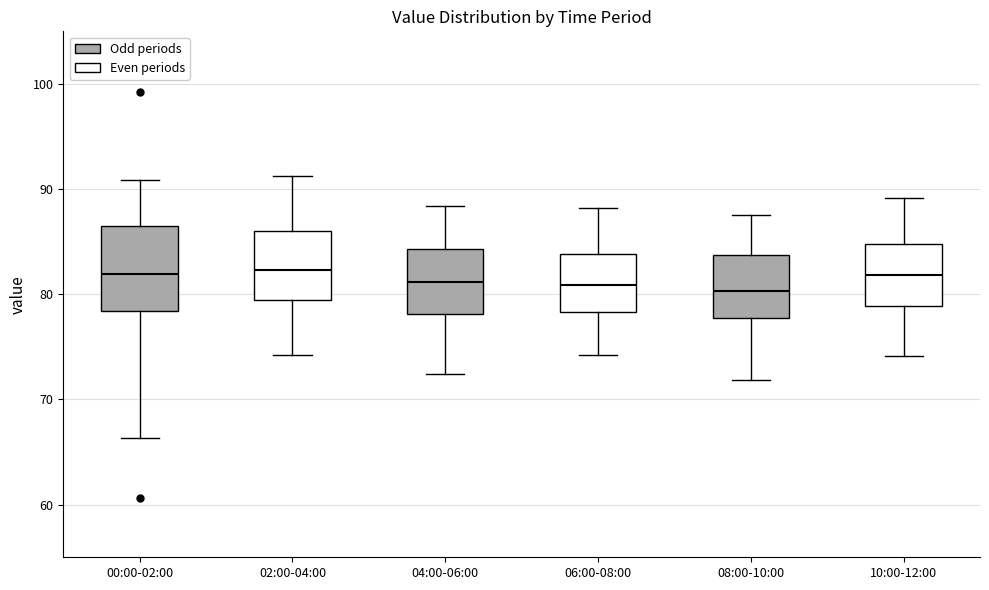

Reading left to right, read every box against the y-axis: the position of its median line, the range the box covers, and the ends of its whiskers. The values are not printed on the chart, so give them approximately, as read against the axis.

00:00-02:00: median 82, box 78 to 87, whiskers 66 to 91
02:00-04:00: median 82, box 79 to 86, whiskers 74 to 91
04:00-06:00: median 81, box 78 to 84, whiskers 72 to 88
06:00-08:00: median 81, box 78 to 84, whiskers 74 to 88
08:00-10:00: median 80, box 78 to 84, whiskers 72 to 88
10:00-12:00: median 82, box 79 to 85, whiskers 74 to 89